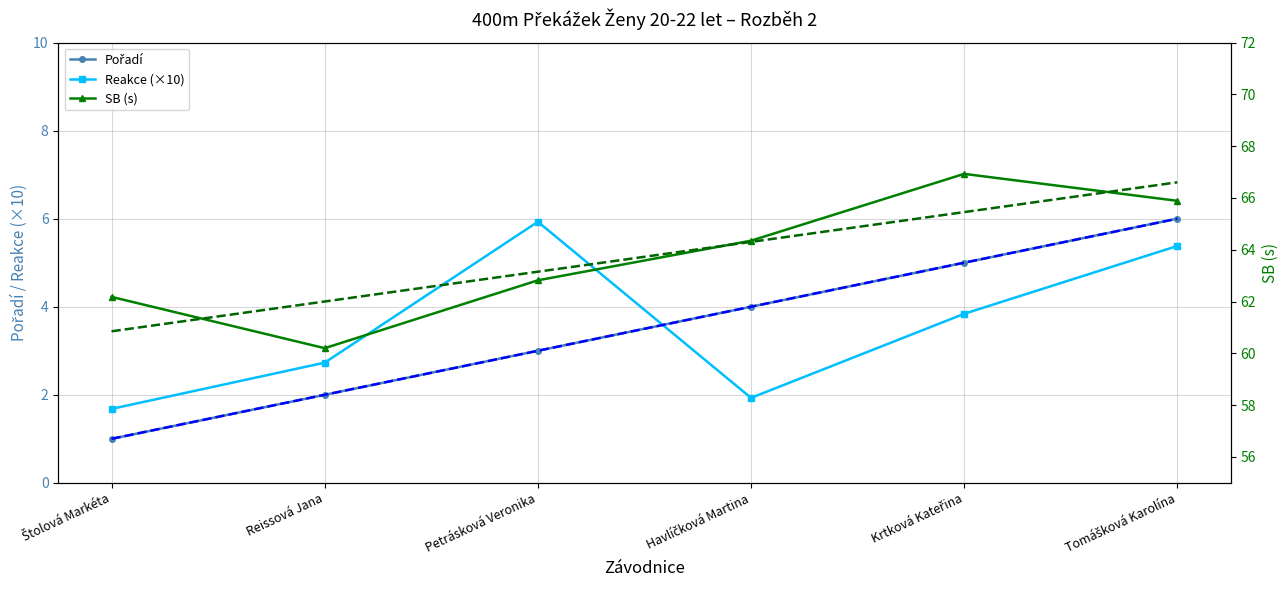

What is the difference between the maximum and minimum values in the Pořadí series?

5.0